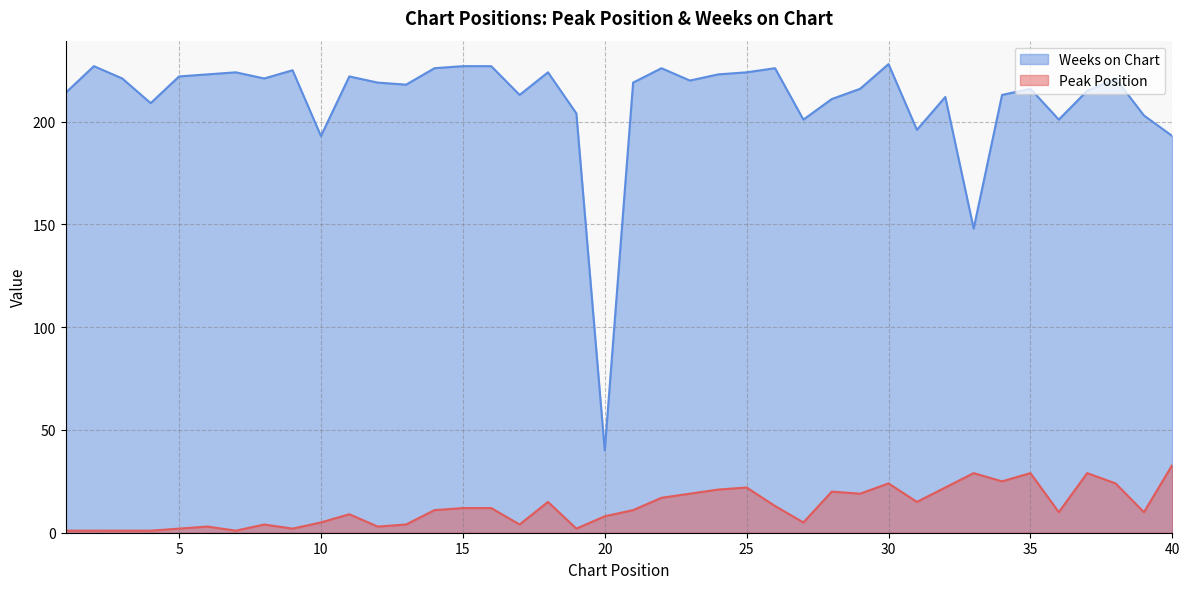

What are all the series names shown in the legend?

Weeks on Chart, Peak Position